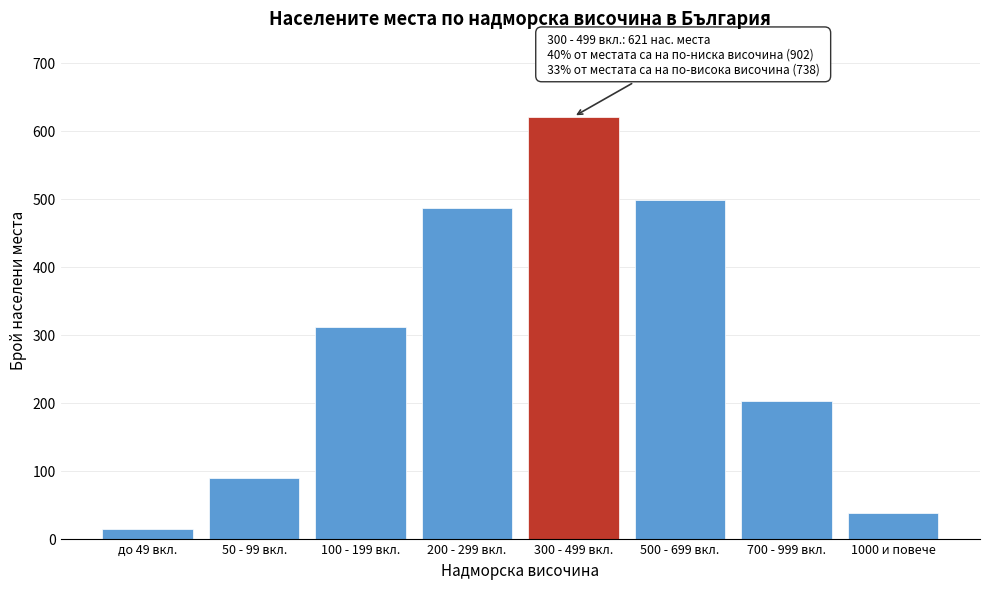

Reading left to right, list all the values displayed in this chart.

до 49 вкл.=14	50 - 99 вкл.=89	100 - 199 вкл.=312	200 - 299 вкл.=487	300 - 499 вкл.=621	500 - 699 вкл.=498	700 - 999 вкл.=203	1000 и повече=37